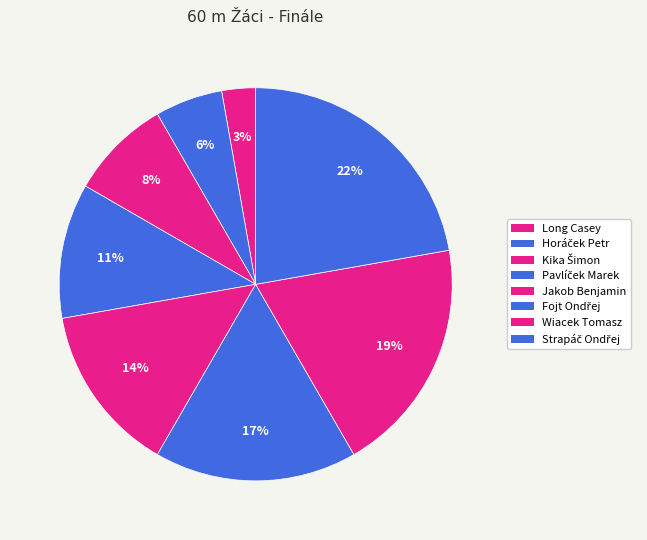

Is there any slice that represents more than half of the pie?

No